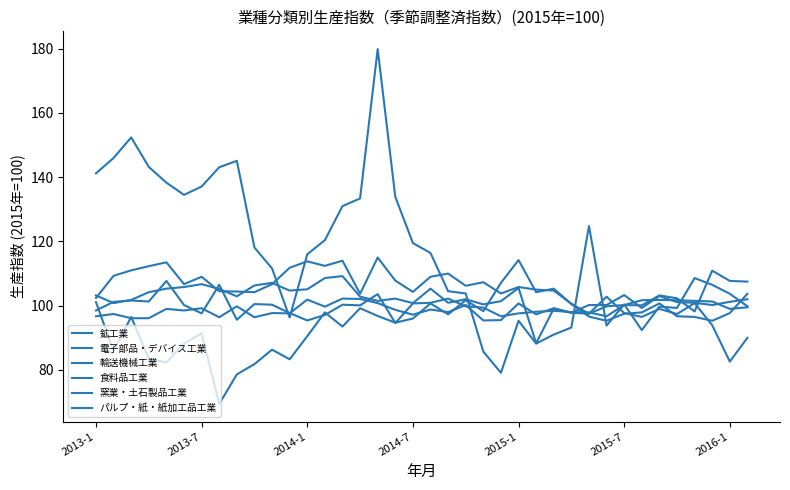

At which label does 電子部品・デバイス工業 reach its minimum?

7